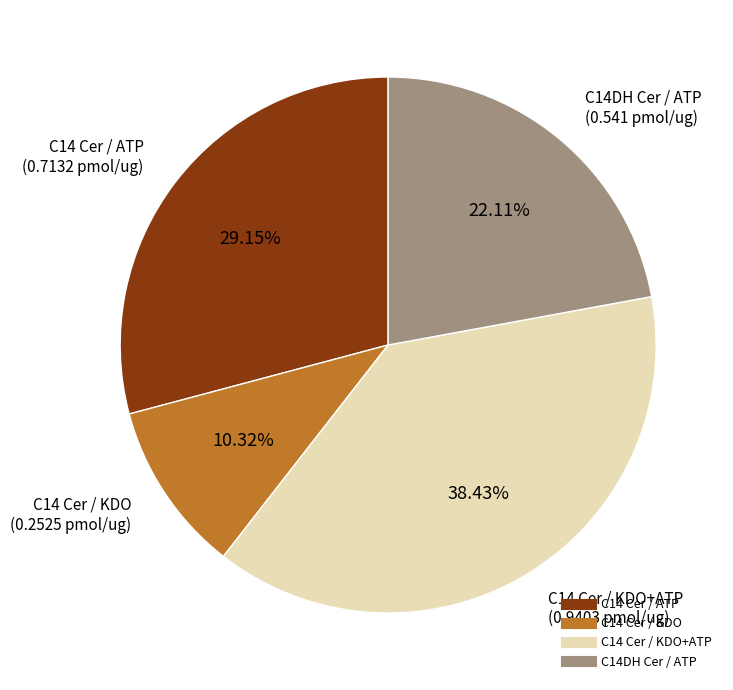

Is there a majority slice in this chart?

No